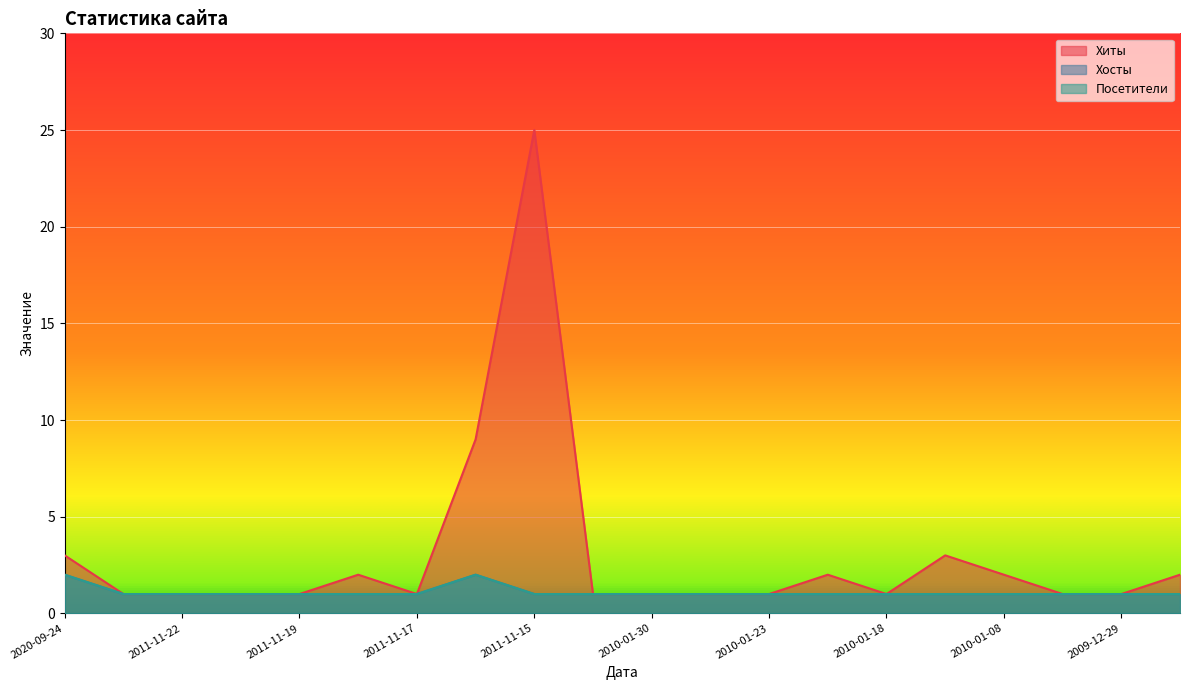

What is the sum of the Посетители values at 2010-01-08 and 2010-01-28?

2